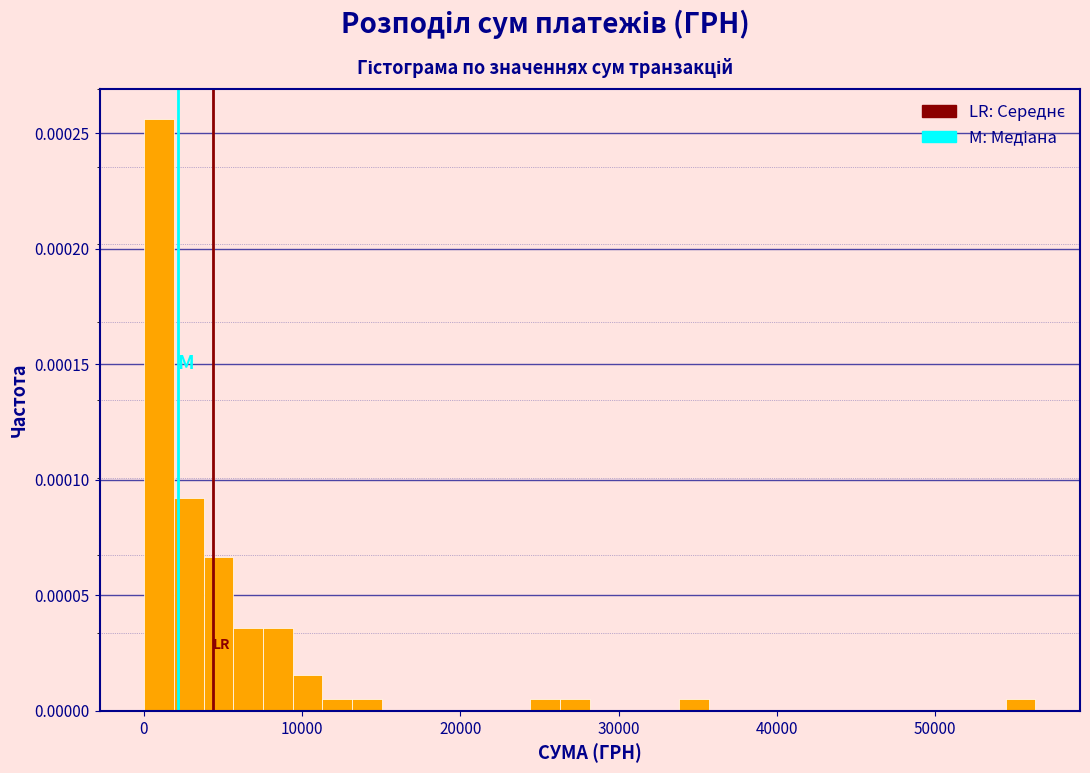

Around what value on the x-axis is the tallest bar? Give the approximate position of its centre, as read against the axis.

1000